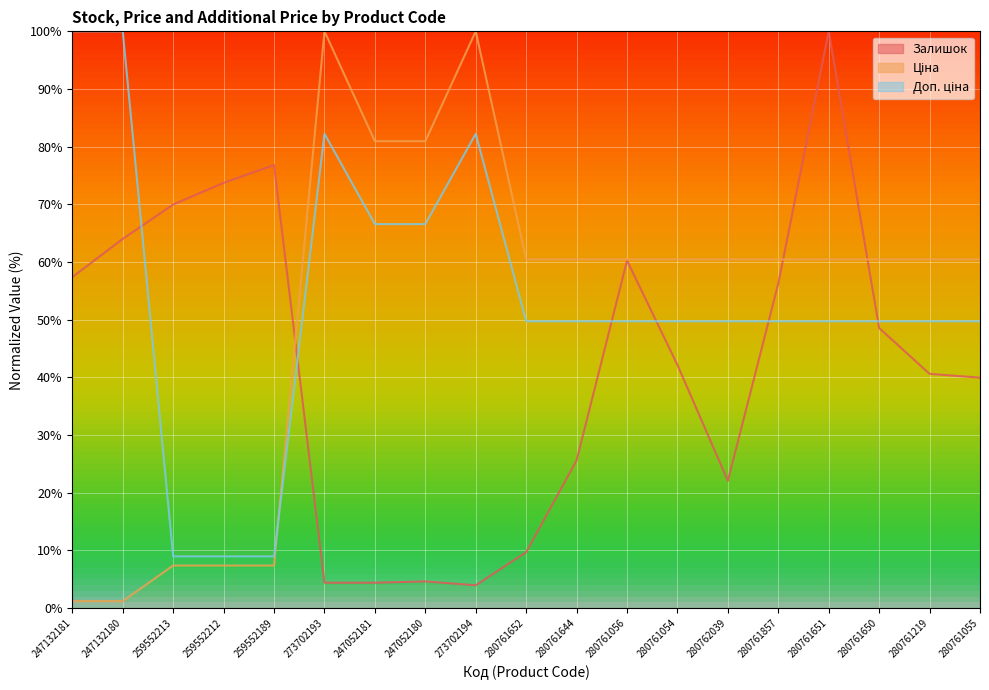

What is the minimum value for Доп. ціна?

9.0